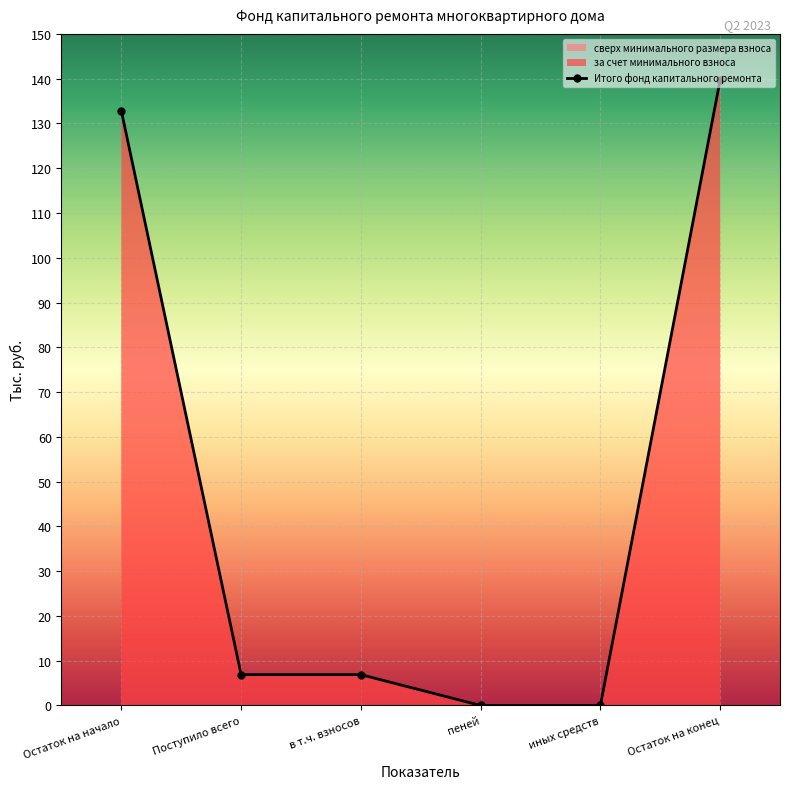

At which label does за счет минимального взноса reach its minimum?

пеней